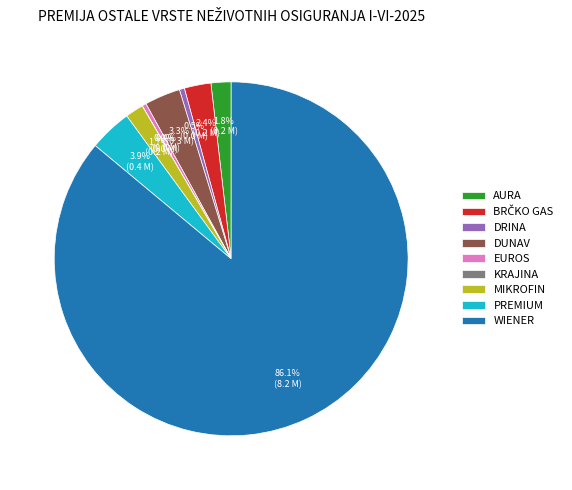

To the nearest percent, what portion does PREMIUM represent?

4%